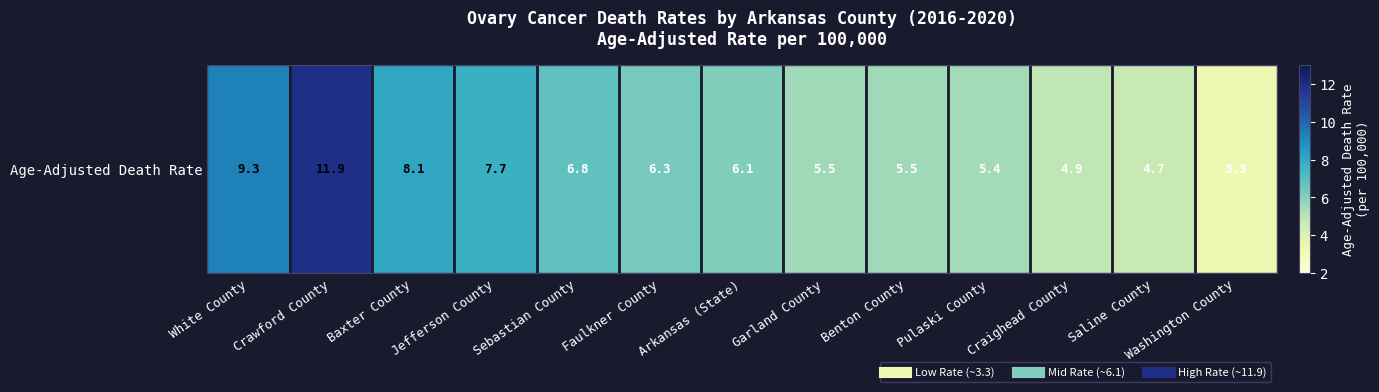

The chart shows a value of 8.1 at Baxter County. True or false?

True